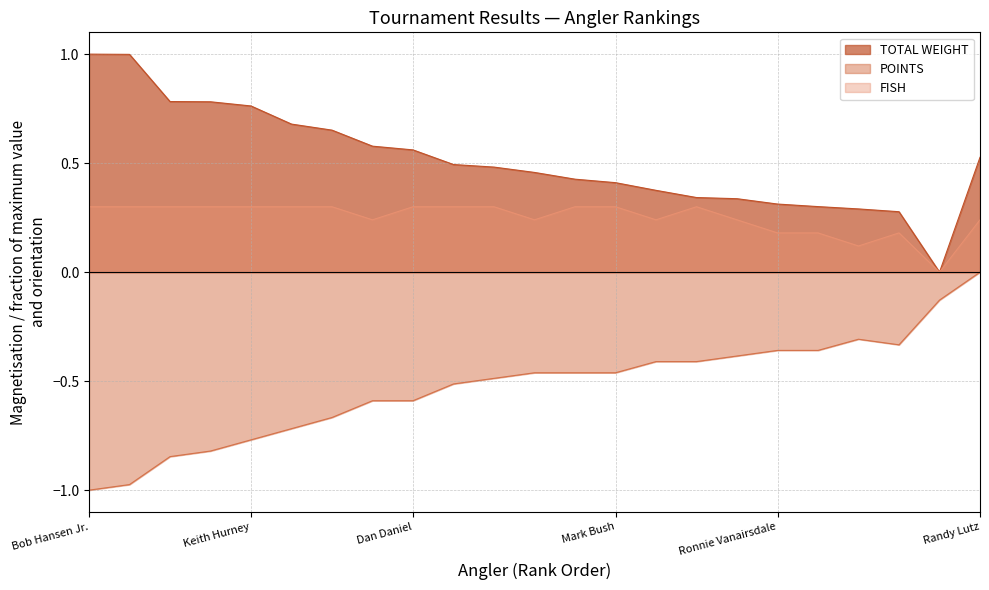

Reading left to right, extract all data points from this chart.

TOTAL WEIGHT: 1.0	1.0	0.8	0.8	0.8	0.7	0.7	0.6	0.6	0.5	0.5	0.5	0.4	0.4	0.4	0.3	0.3	0.3	0.3	0.3	0.3	0.0	0.5
POINTS: -1.0	-1.0	-0.8	-0.8	-0.8	-0.7	-0.7	-0.6	-0.6	-0.5	-0.5	-0.5	-0.5	-0.5	-0.4	-0.4	-0.4	-0.4	-0.4	-0.3	-0.3	-0.1	-0.0
FISH: 0.3	0.3	0.3	0.3	0.3	0.3	0.3	0.2	0.3	0.3	0.3	0.2	0.3	0.3	0.2	0.3	0.2	0.2	0.2	0.1	0.2	0.0	0.2